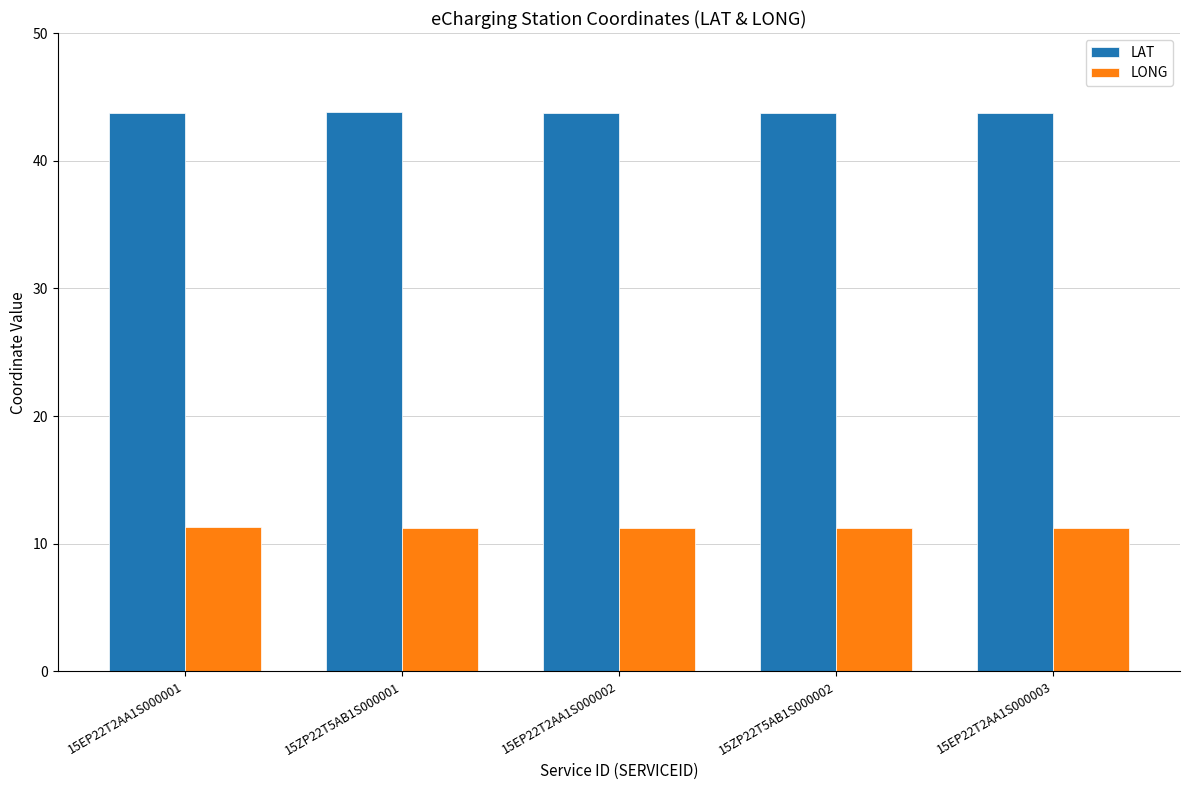

How many groups of bars are there?

5